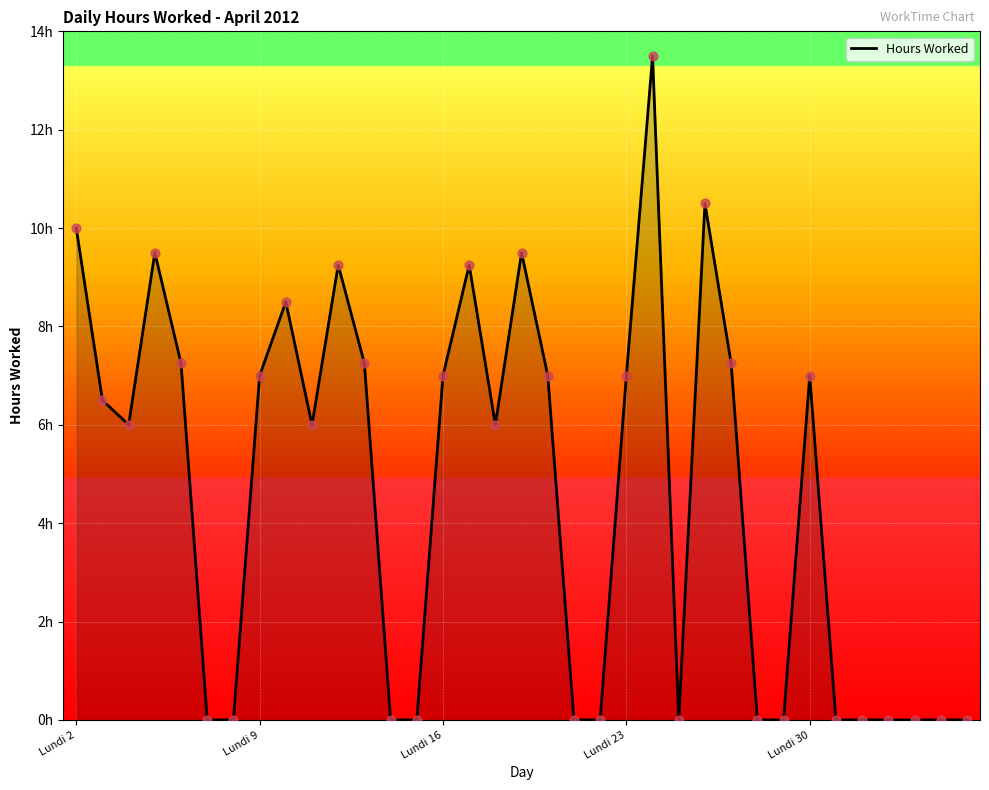

What is the change in value from Mardi 3 to Vendredi 6?

+0.8